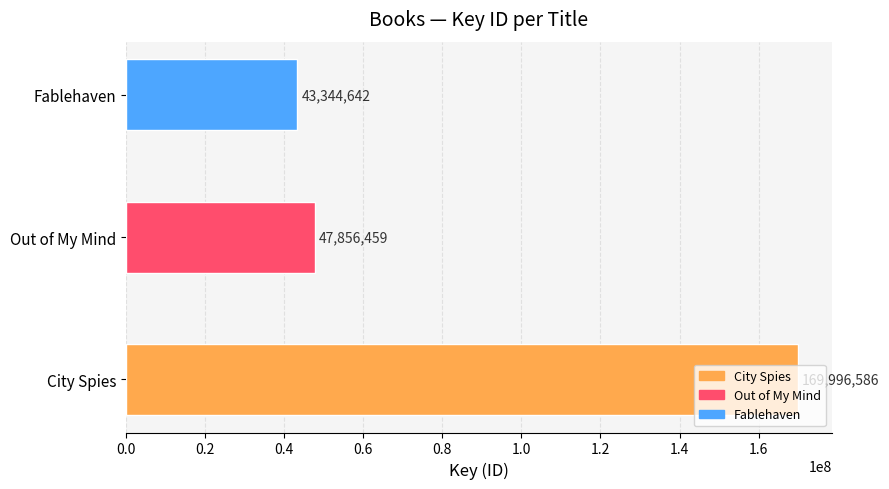

How many data points does each series have?

3